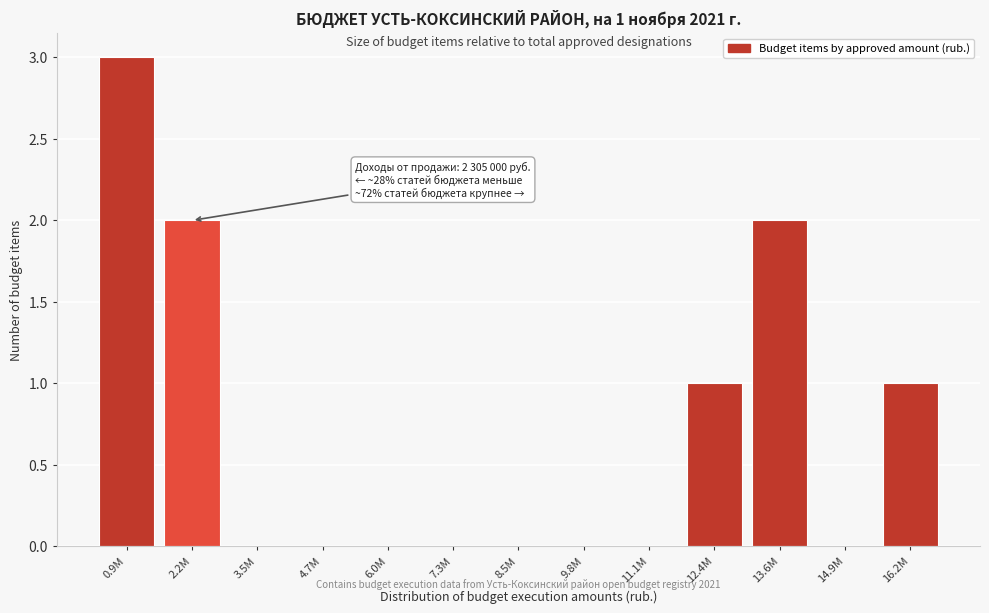

Reading left to right, what are all the values shown in this chart?

0.9M=3	2.2M=2	3.5M=0	4.7M=0	6.0M=0	7.3M=0	8.5M=0	9.8M=0	11.1M=0	12.4M=1	13.6M=2	14.9M=0	16.2M=1